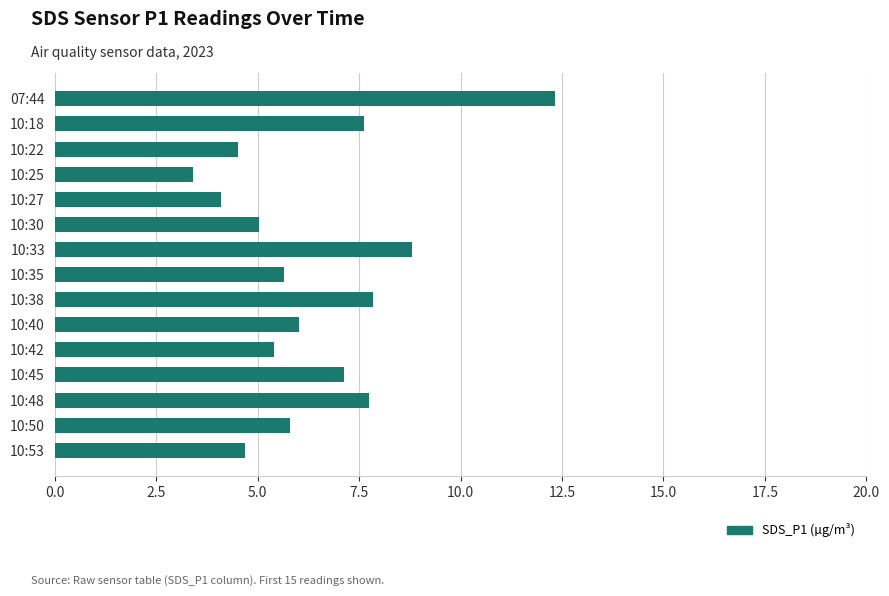

Approximately how many times larger is the value at 10:33 compared to 07:44?

0.7